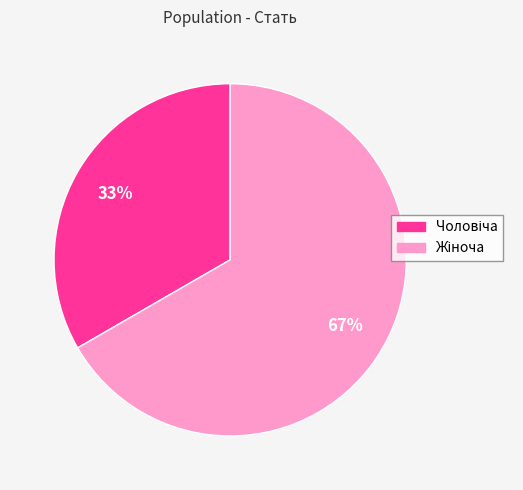

How many slices are in this pie chart?

2